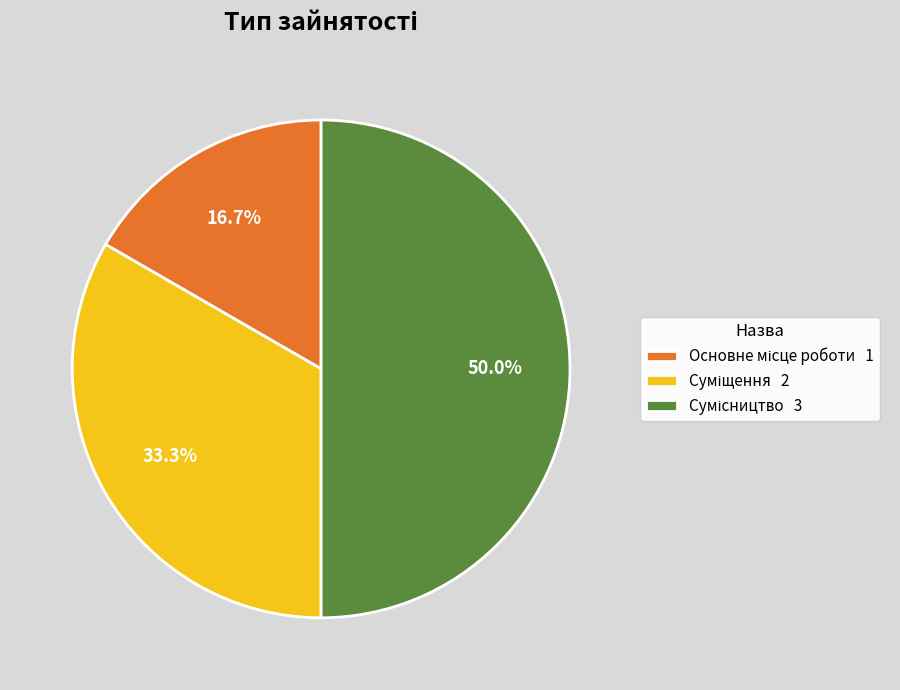

How many slices are in this pie chart?

3